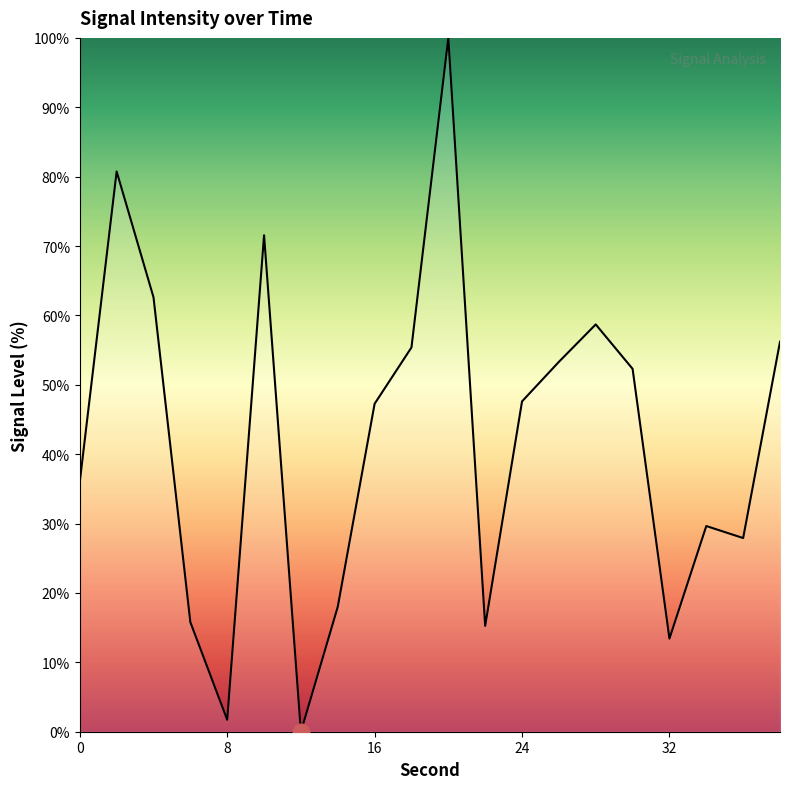

Does the chart have visible grid lines?

No